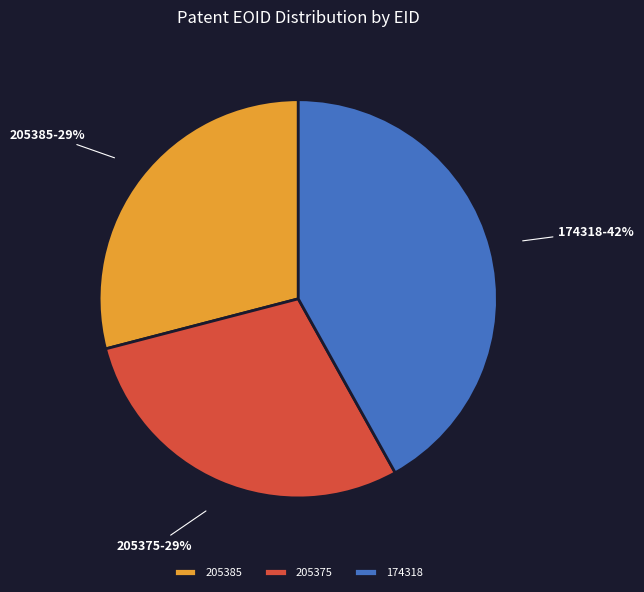

Is there any slice that represents more than half of the pie?

No